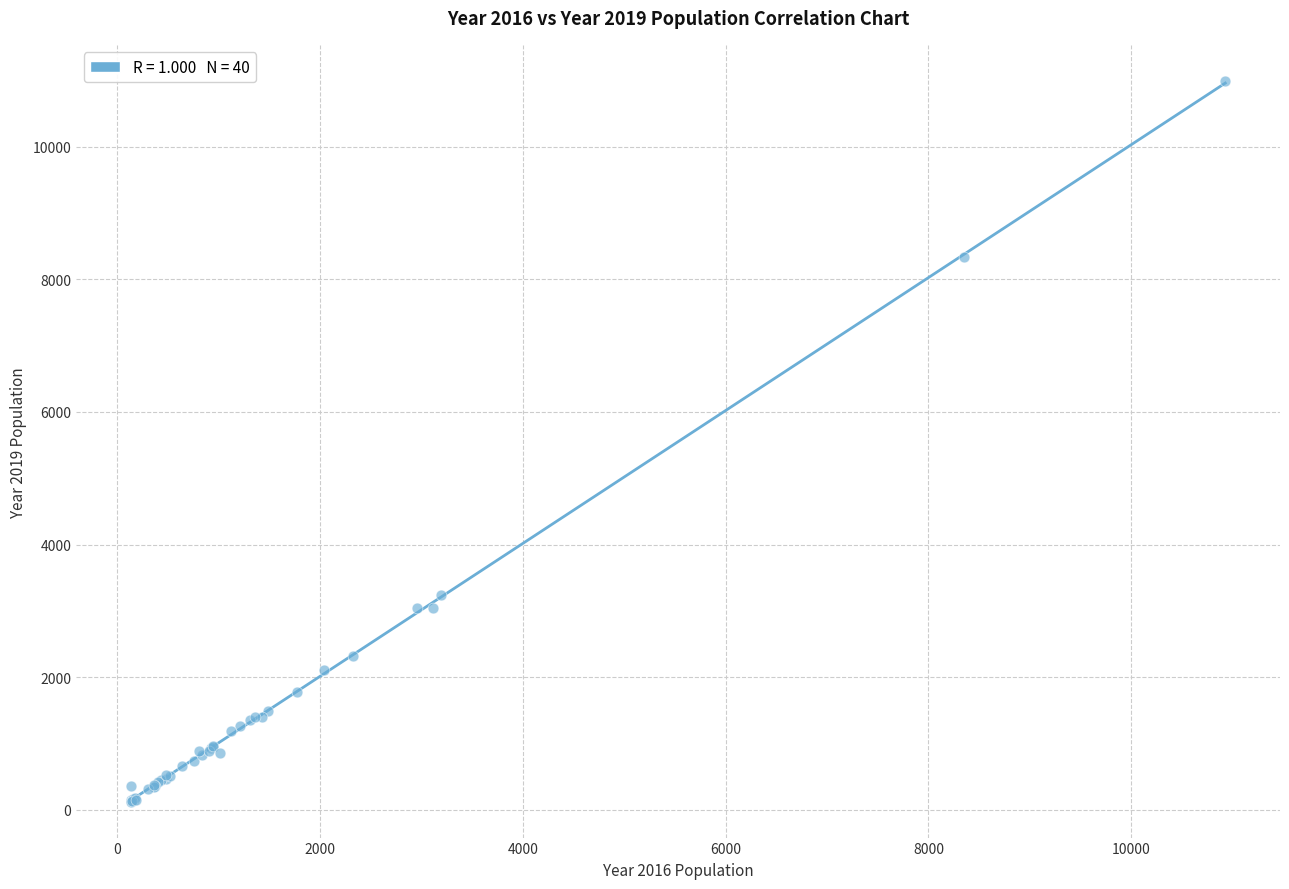

What Y value in the scatter plot is closest to 5559?

3233